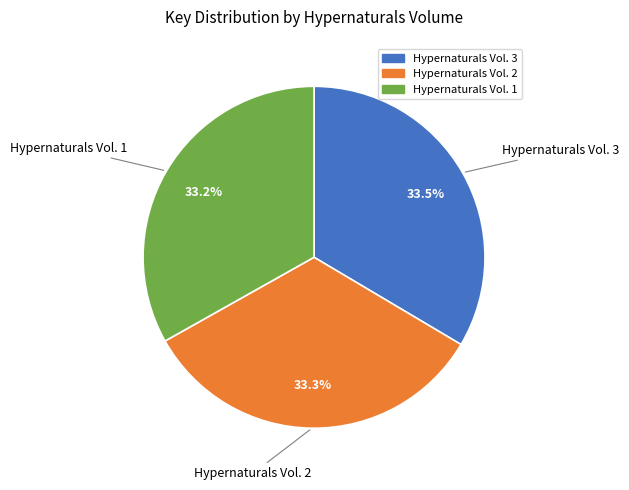

What percentage is the Hypernaturals Vol. 2 slice, to the nearest percent?

33%